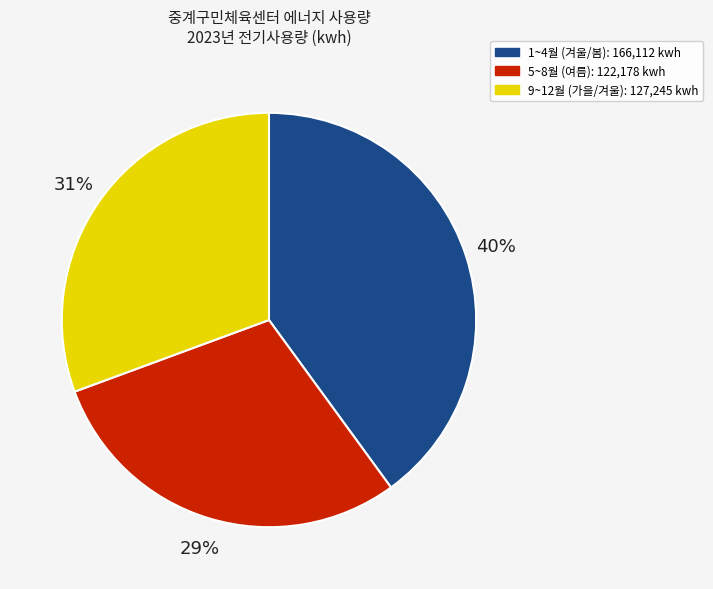

Does any single category account for the majority?

No